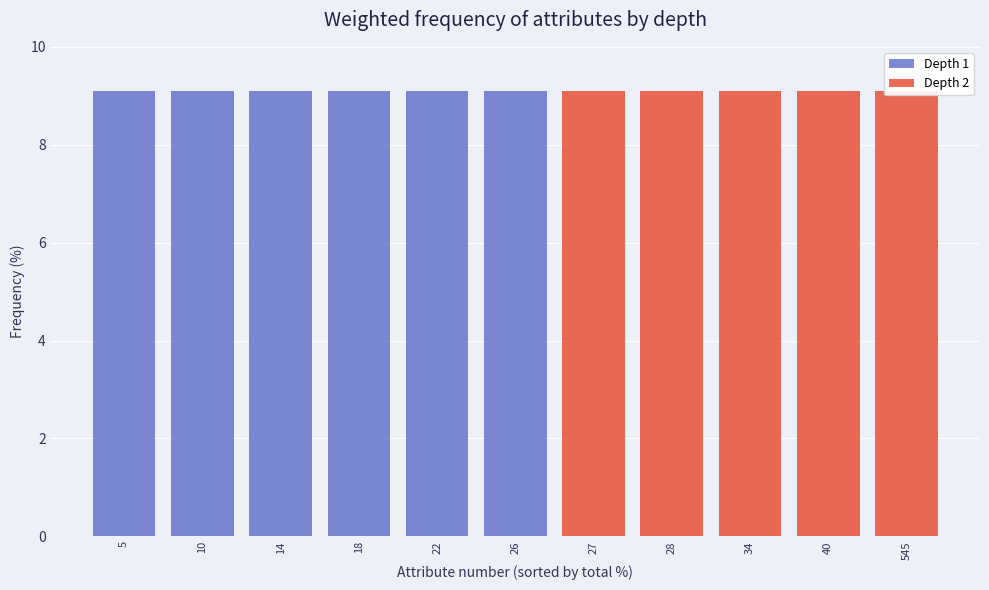

How many categories are shown in the chart?

11